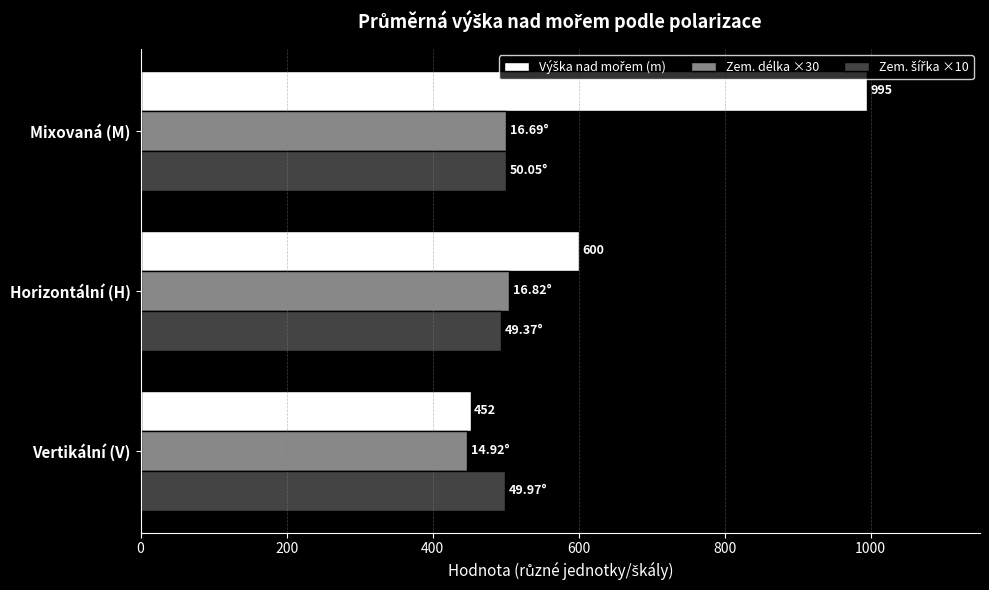

What is the spread (max minus min) of values at Vertikální (V)?

52.1